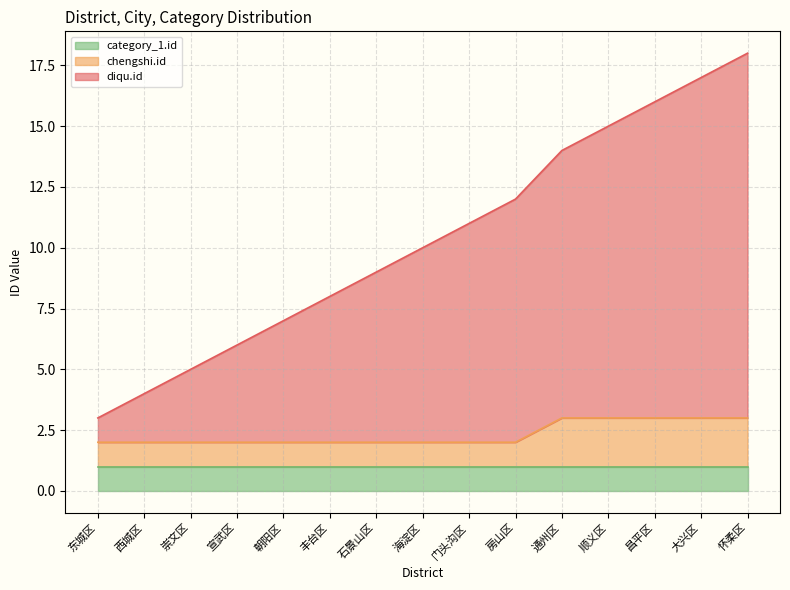

What is the total value across all series at 顺义区?

15